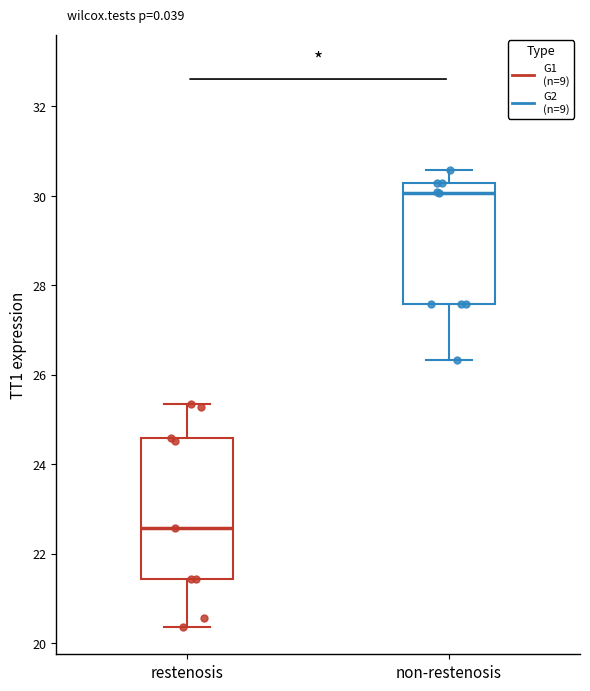

Which box is the tallest, from its lower edge to its upper edge?

restenosis